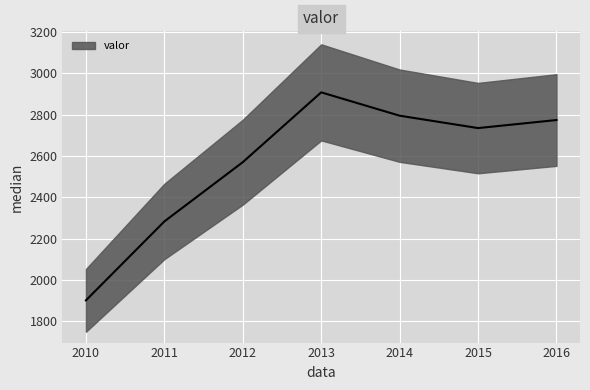

What is the difference between the values at 2014 and 2012?

225